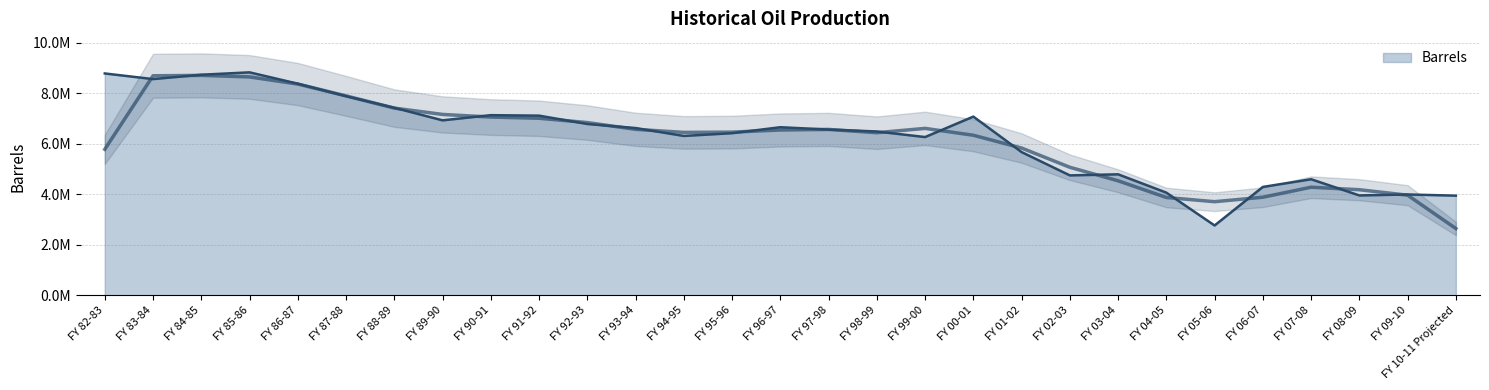

The chart shows a value of 4291643.9 at FY 06-07. True or false?

True